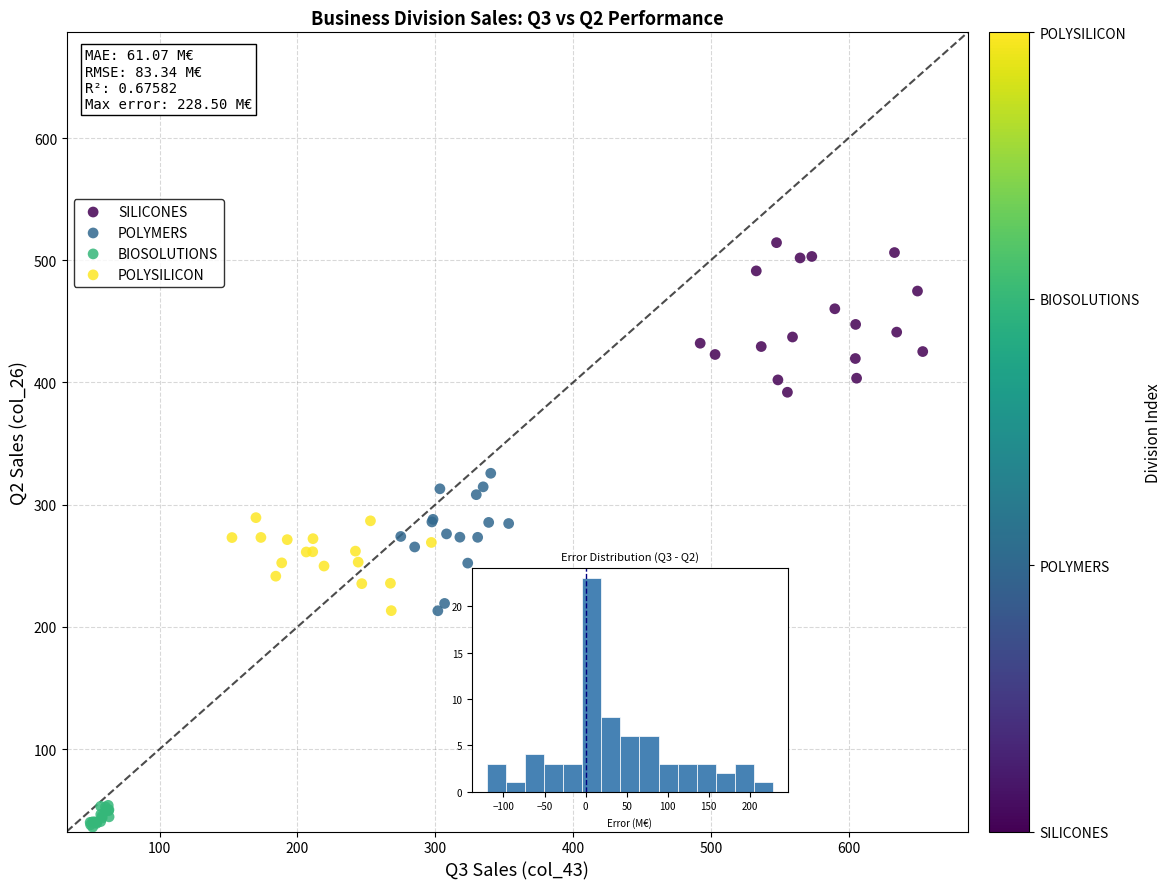

Which series reaches the maximum Y coordinate?

SILICONES